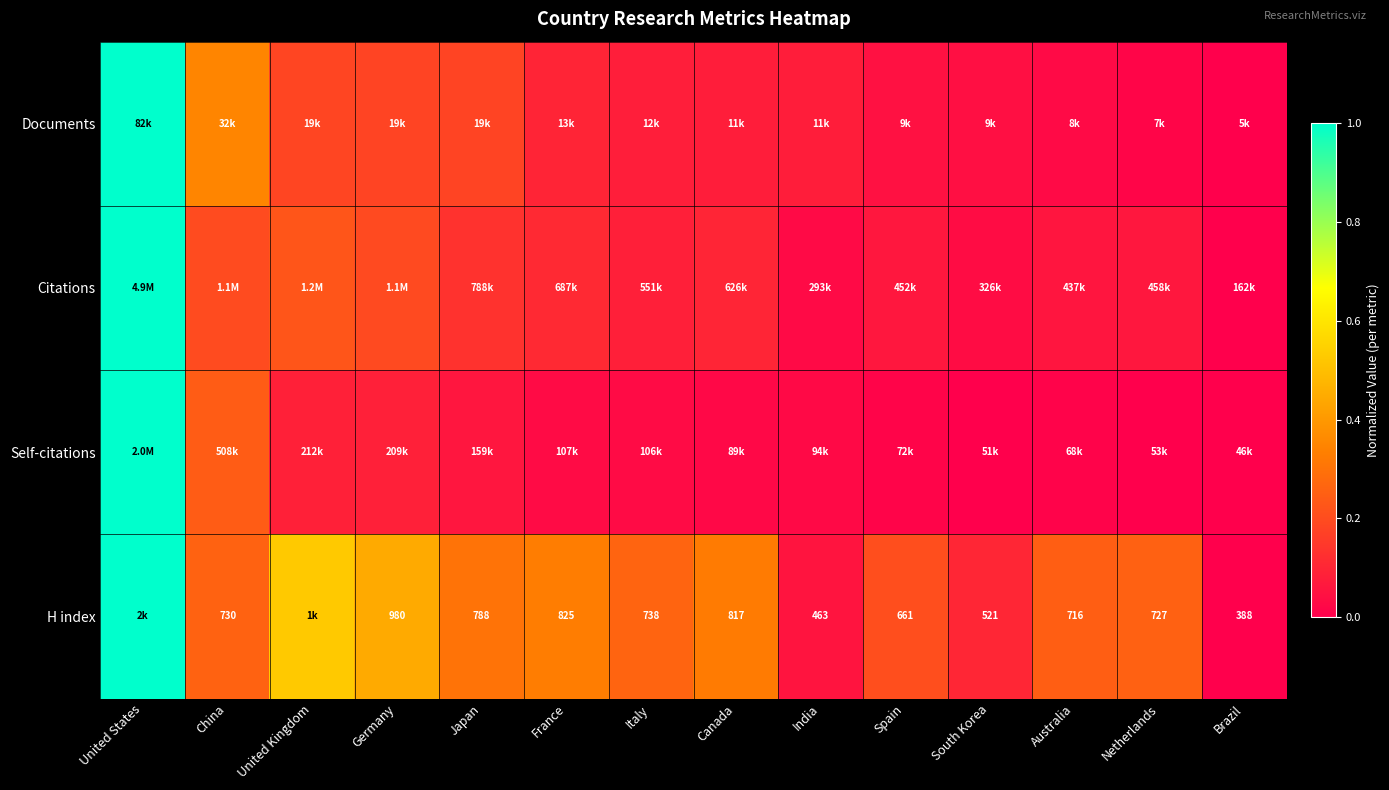

How many series are shown in this chart?

4